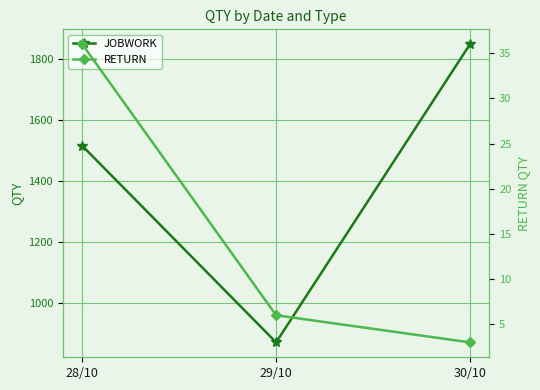

Is the value of JOBWORK at 28/10 greater than the value of RETURN at 30/10?

Yes